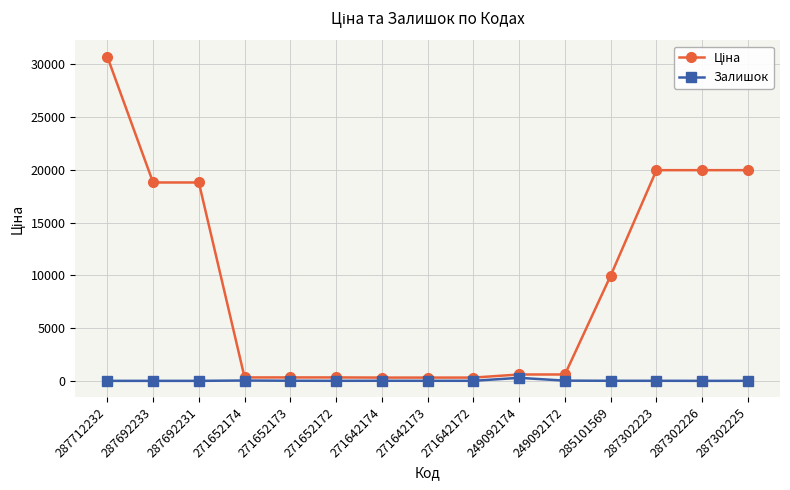

True or false: Залишок has more than 1 interior local peaks.

True